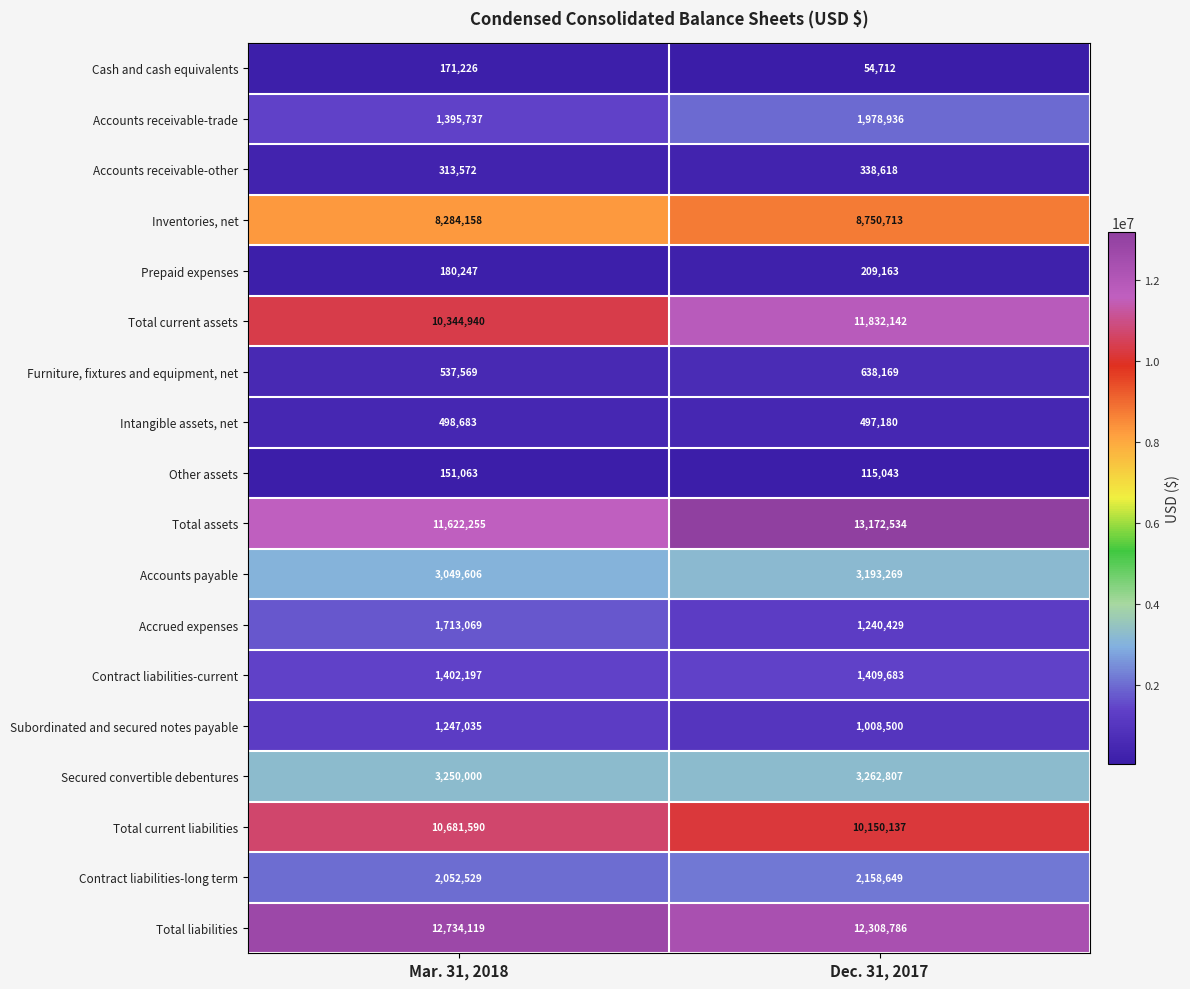

Rank the series by their maximum value, from lowest to highest.

Other assets, Cash and cash equivalents, Prepaid expenses, Accounts receivable-other, Intangible assets, net, Furniture, fixtures and equipment, net, Subordinated and secured notes payable, Contract liabilities-current, Accrued expenses, Accounts receivable-trade, Contract liabilities-long term, Accounts payable, Secured convertible debentures, Inventories, net, Total current liabilities, Total current assets, Total liabilities, Total assets